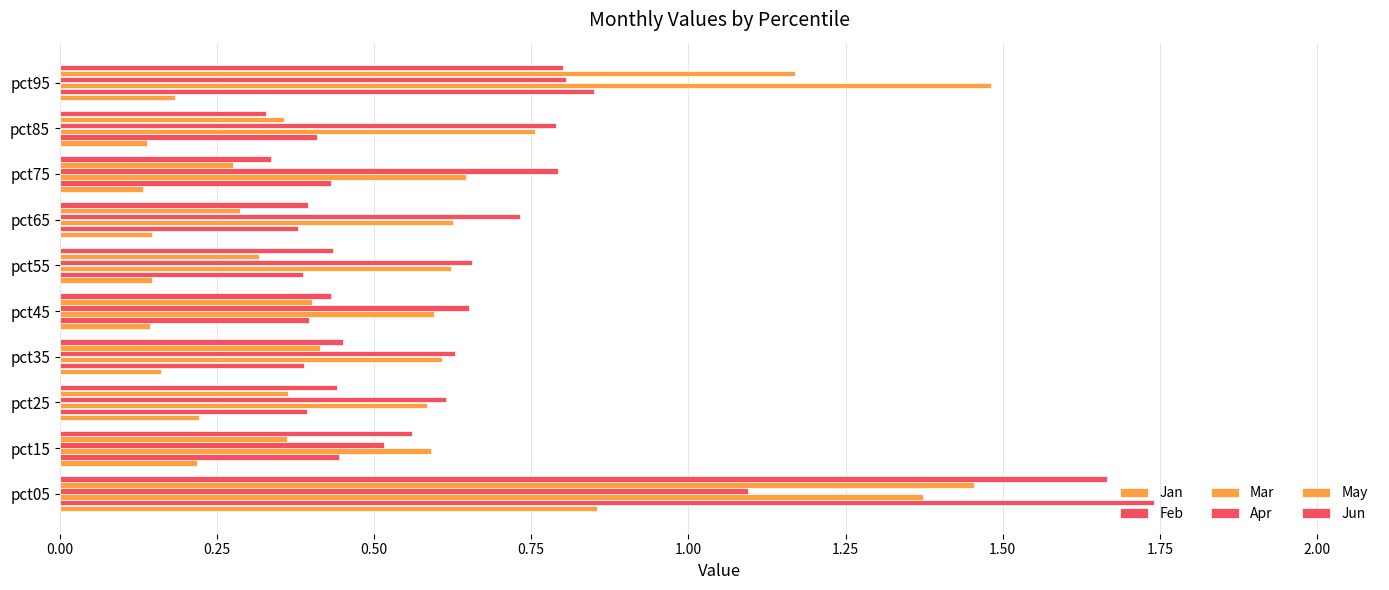

Count the number of categories in the chart.

10